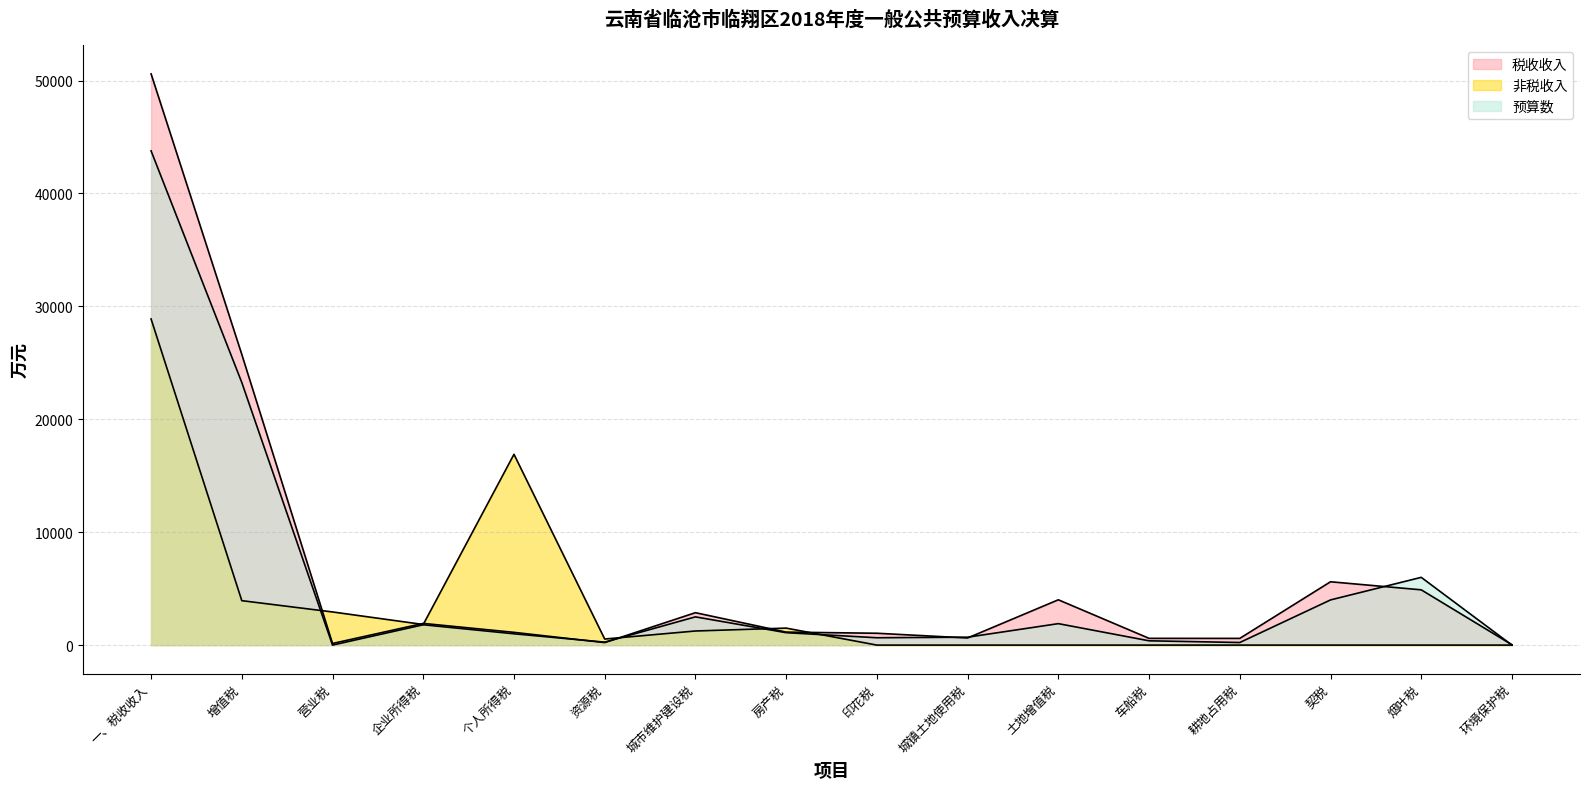

What is the maximum value shown in the chart?

50594